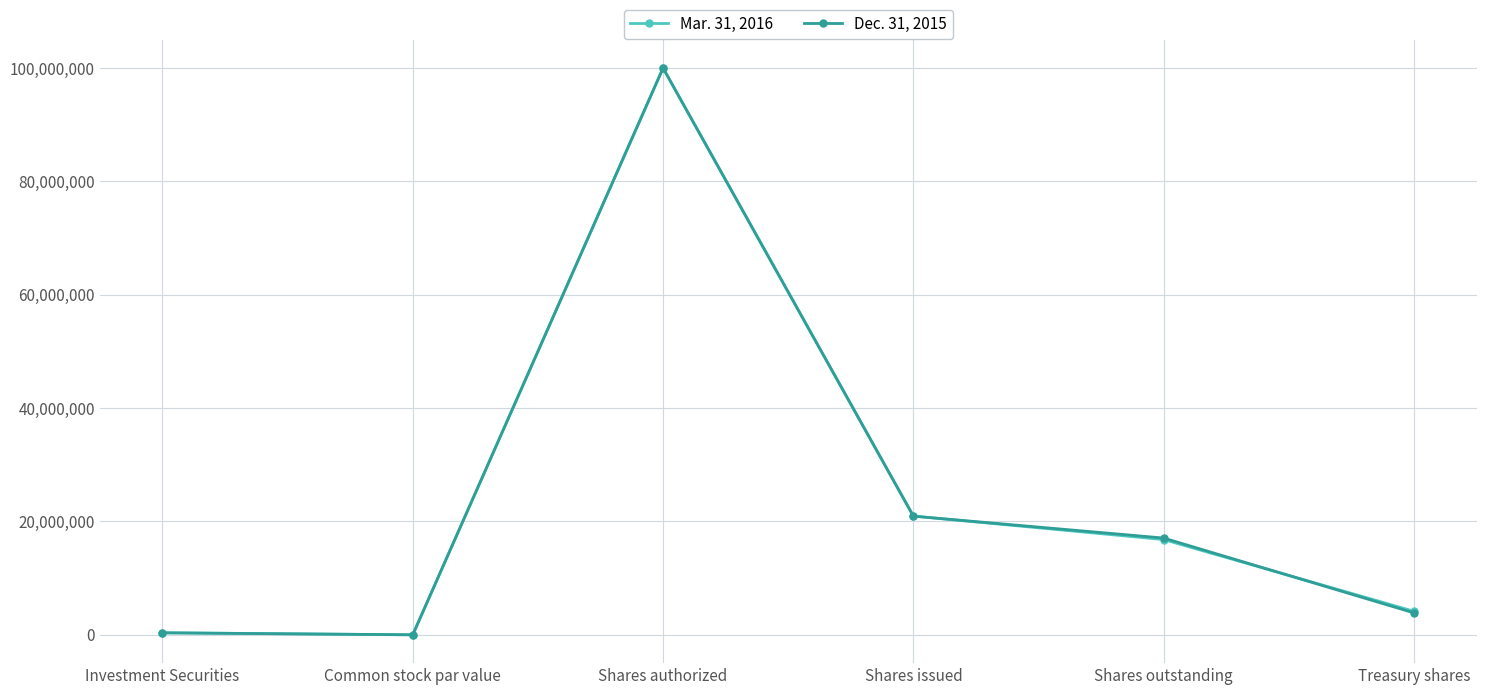

At which category is the sum across all series the highest?

Shares authorized